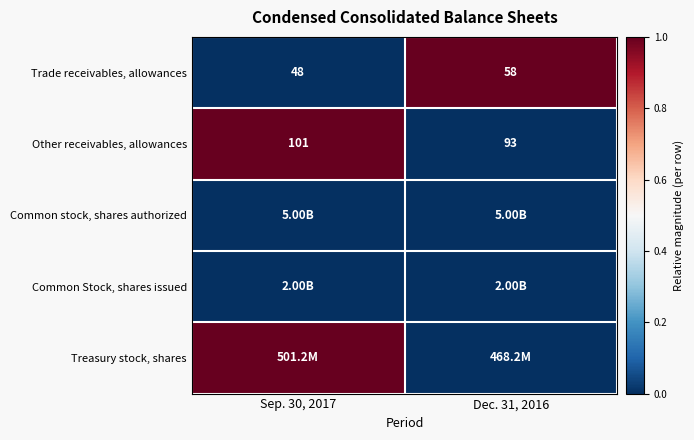

List the labels in order of Other receivables, allowances value, smallest first.

Dec. 31, 2016, Sep. 30, 2017